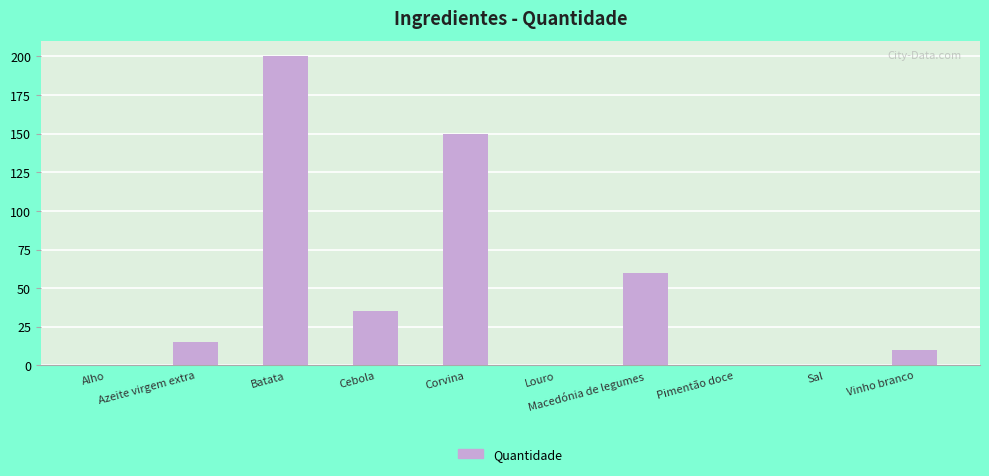

What is the maximum value shown in the chart?

200.0